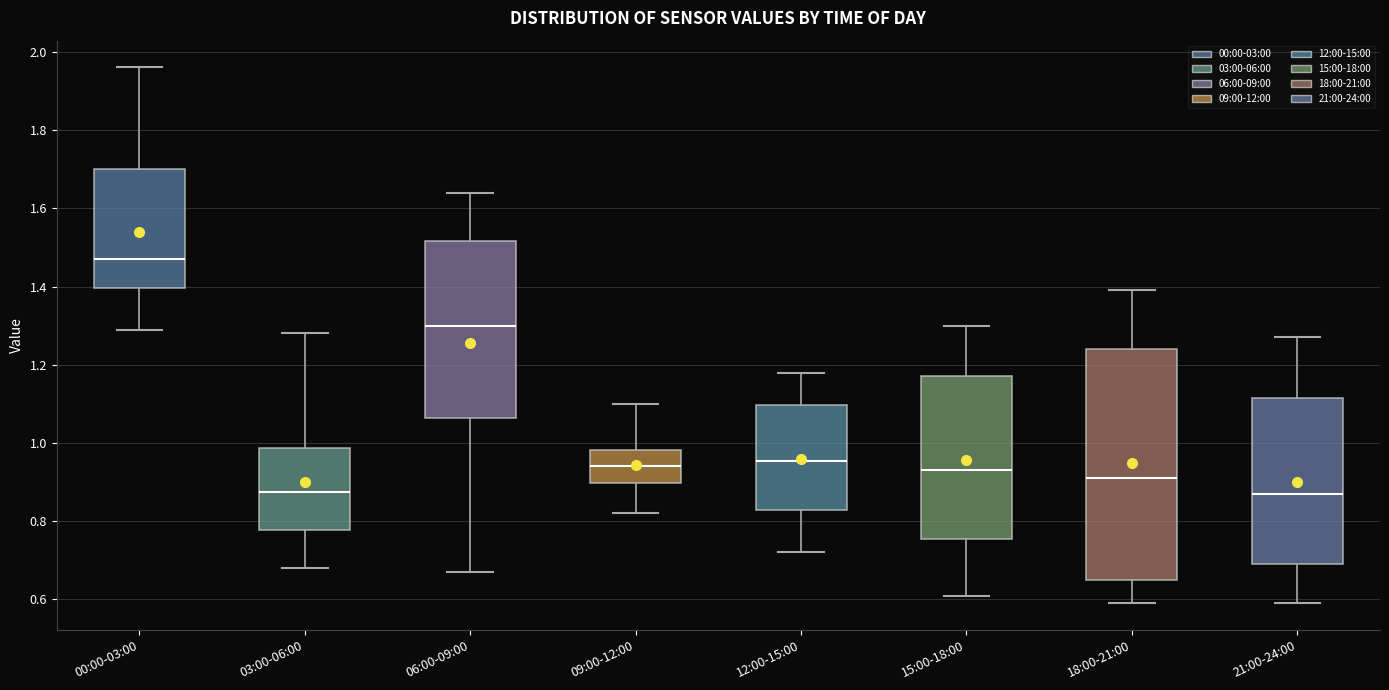

Reading left to right, transcribe this box plot: for each box, give where its median line is, the range the box spans, and where its two whiskers end, as read against the y-axis. The values are not printed on the chart, so give them approximately, as read against the axis.

00:00-03:00: median 1.48, box 1.40 to 1.70, whiskers 1.30 to 1.96
03:00-06:00: median 0.88, box 0.78 to 0.98, whiskers 0.68 to 1.28
06:00-09:00: median 1.30, box 1.06 to 1.52, whiskers 0.68 to 1.64
09:00-12:00: median 0.94, box 0.90 to 0.98, whiskers 0.82 to 1.10
12:00-15:00: median 0.96, box 0.82 to 1.10, whiskers 0.72 to 1.18
15:00-18:00: median 0.94, box 0.76 to 1.18, whiskers 0.62 to 1.30
18:00-21:00: median 0.92, box 0.66 to 1.24, whiskers 0.60 to 1.40
21:00-24:00: median 0.88, box 0.70 to 1.12, whiskers 0.60 to 1.28